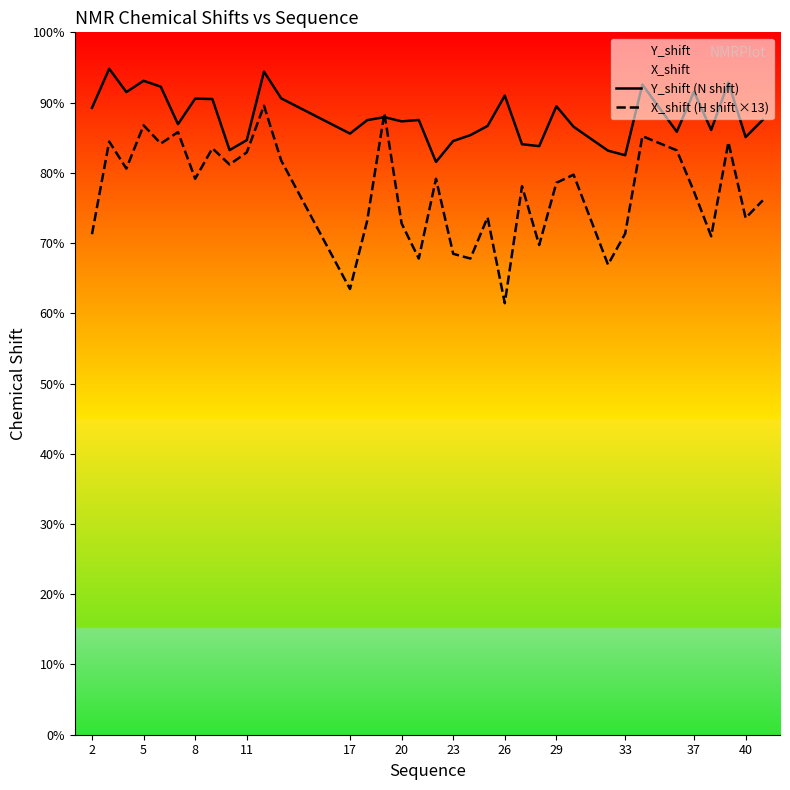

In X_shift (H shift ×13), how many points are higher than both neighbors (excluding endpoints)?

12